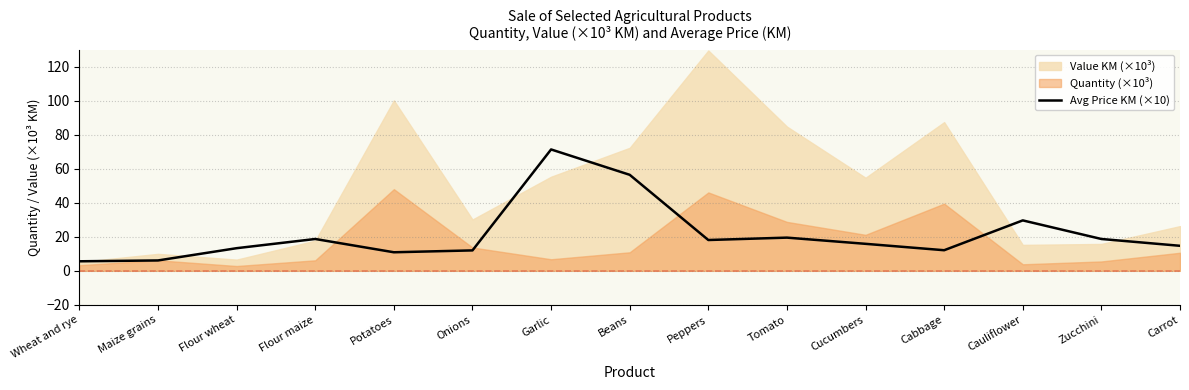

The value at Cauliflower is 29.6. True or false?

True